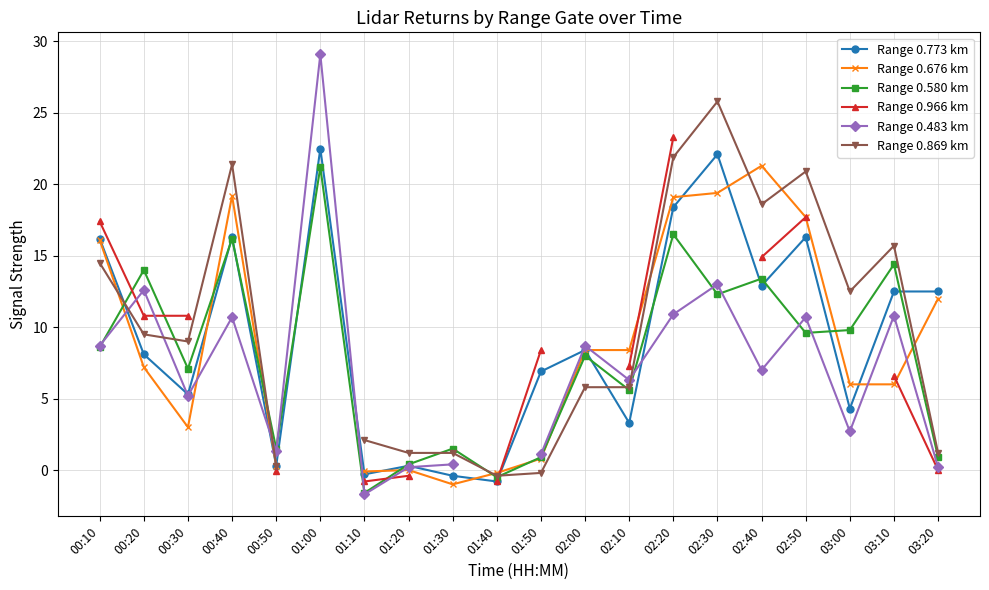

The value of Range 0.773 km at 01:30 is -0.4. True or false?

True